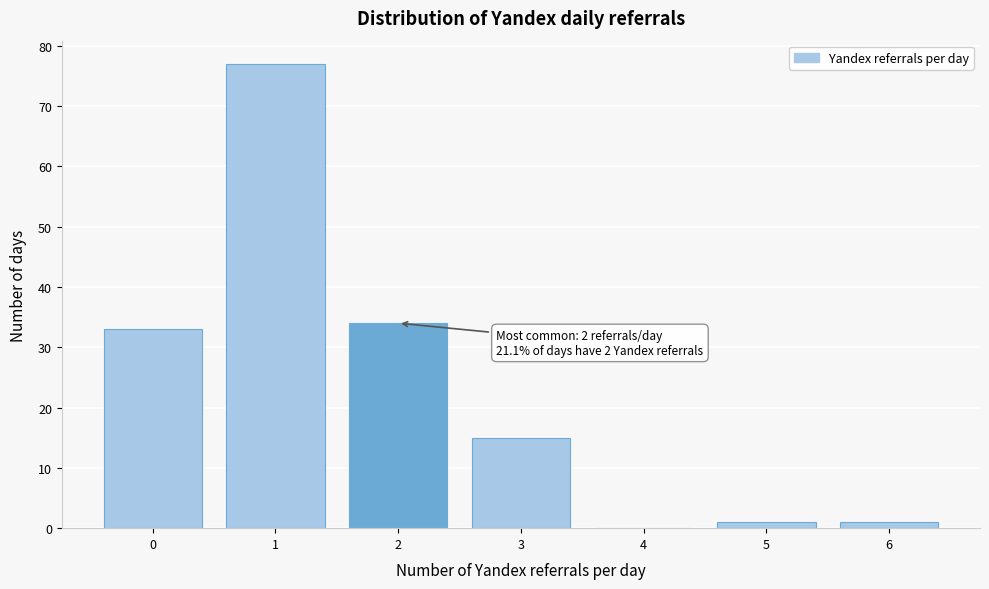

Which range on the x-axis has the tallest bar?

0.5 to 1.5